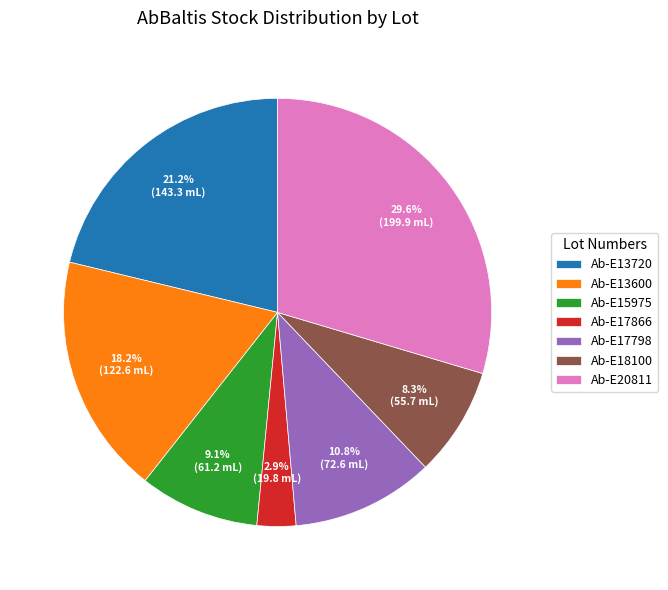

Rank the categories by value from highest to lowest.

Ab-E20811, Ab-E13720, Ab-E13600, Ab-E17798, Ab-E15975, Ab-E18100, Ab-E17866